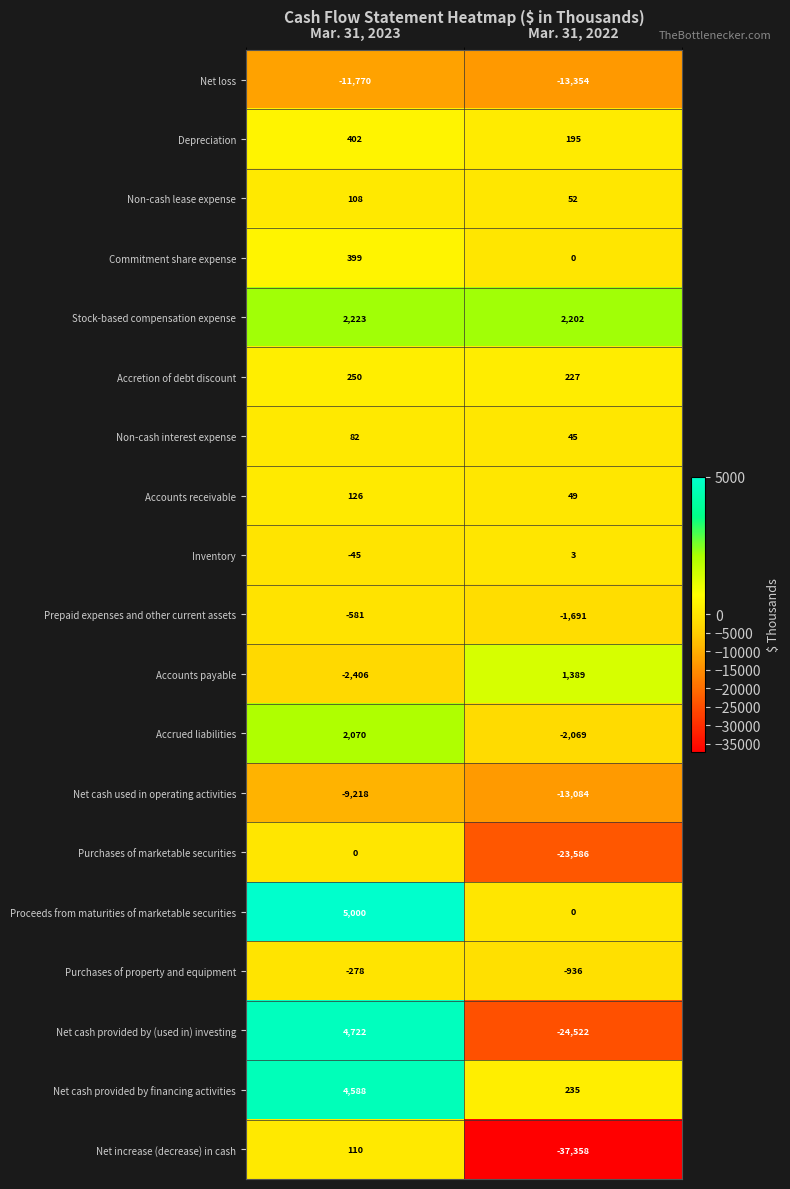

At which category is the sum across all series the highest?

Mar. 31, 2023